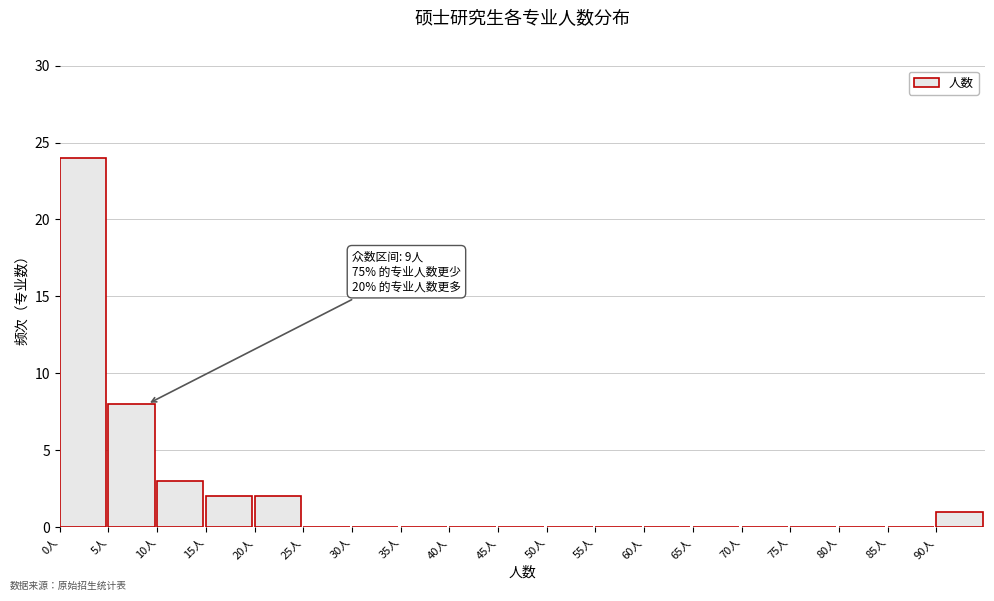

Which range on the x-axis has the tallest bar?

0 to 5